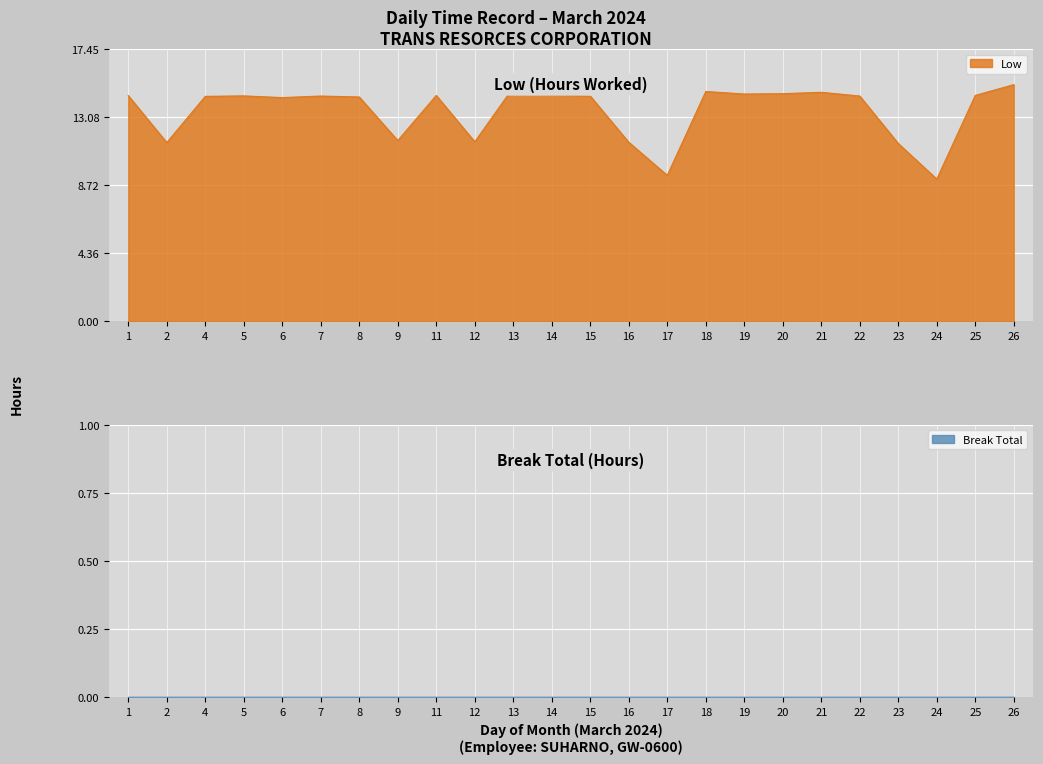

What is the maximum value for Low?

15.2